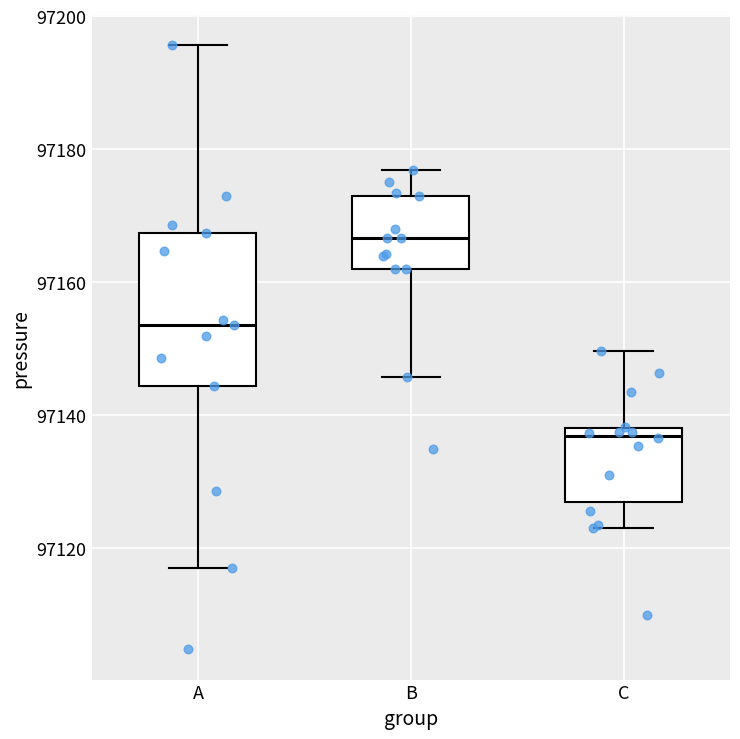

Which box's median line is the lowest?

C